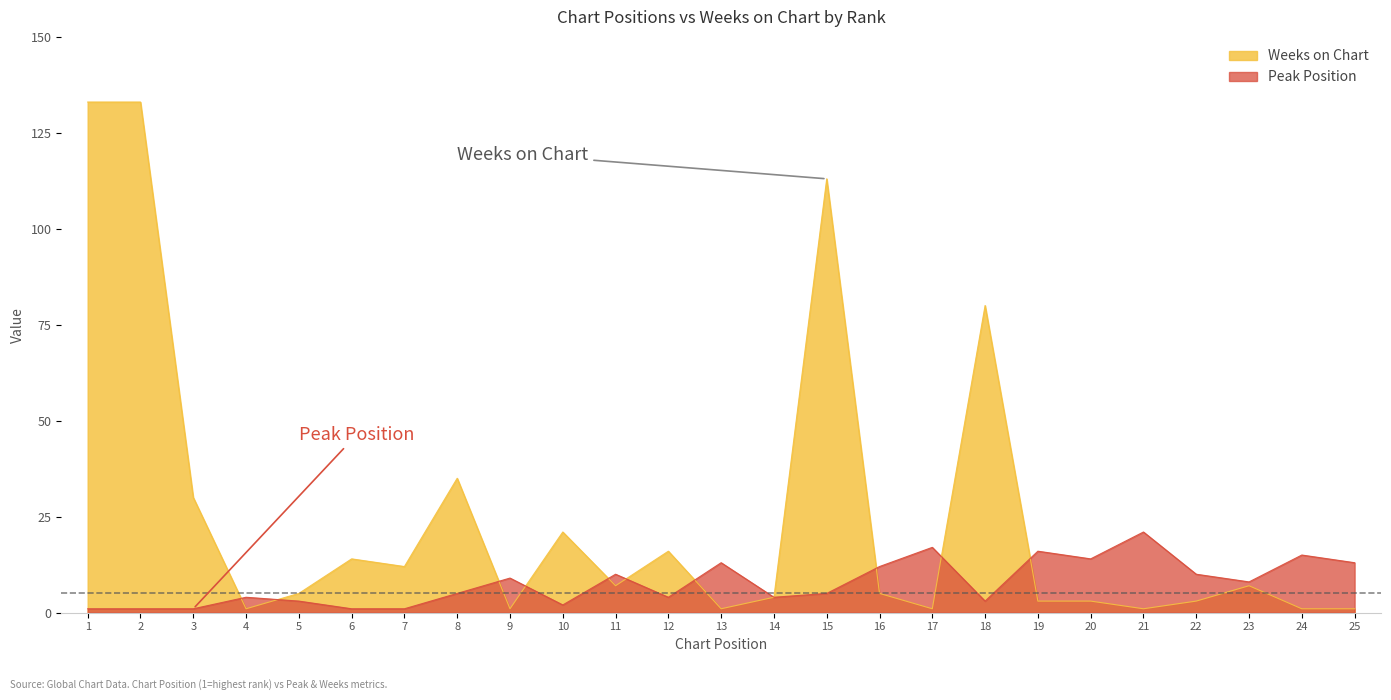

Reading right to left, list all the values displayed in this chart.

Peak Position: 13	15	8	10	21	14	16	3	17	12	5	4	13	4	10	2	9	5	1	1	3	4	1	1	1
Weeks on Chart: 1	1	7	3	1	3	3	80	1	5	113	4	1	16	7	21	1	35	12	14	5	1	30	133	133